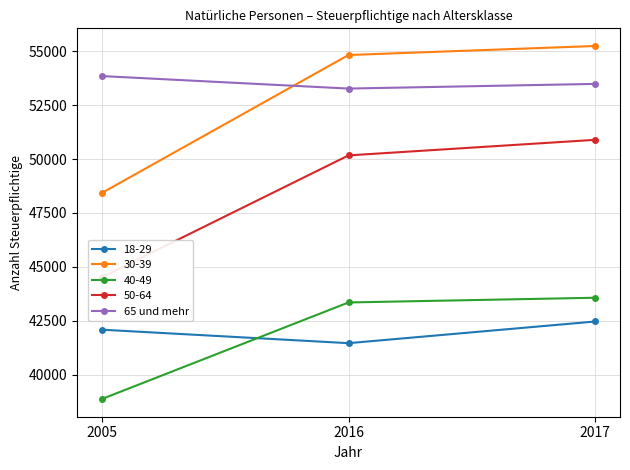

At which category does the chart reach its minimum across all series?

2016